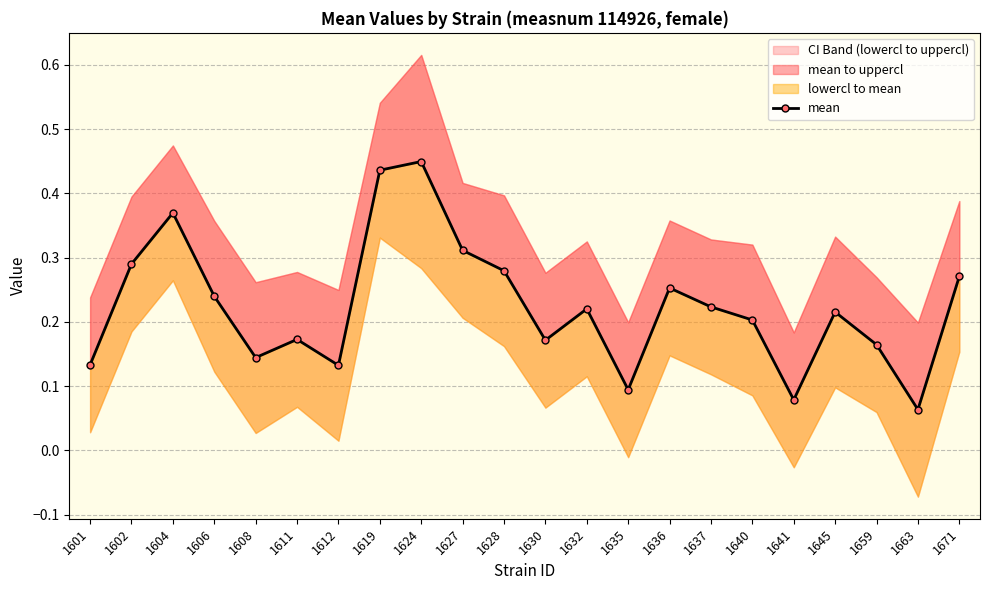

At which category does the data reach its first local valley?

1608